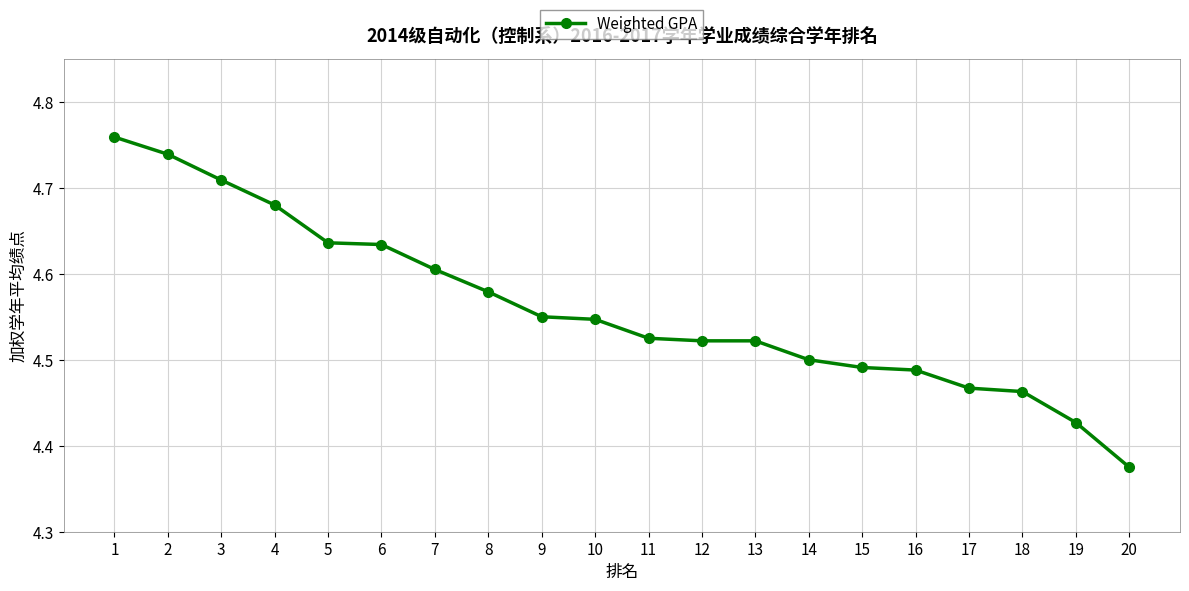

Is it true that the value at 20 is 7.6?

False